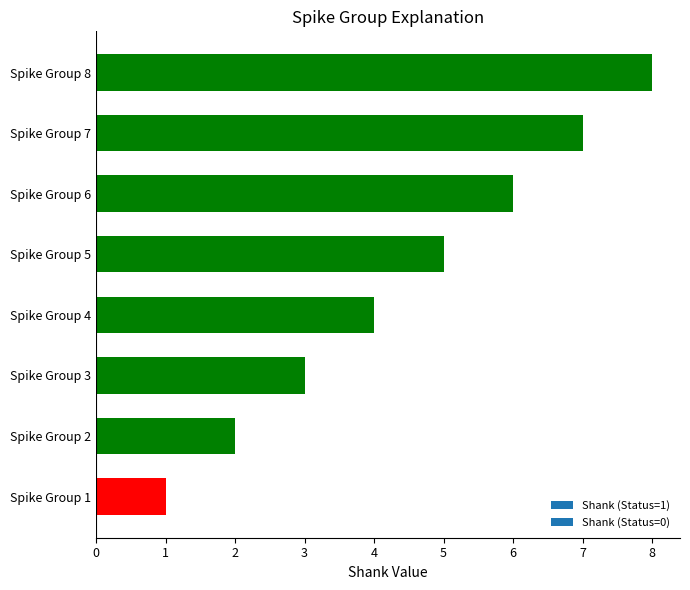

The chart shows a value of 2 at Spike Group 2. True or false?

True